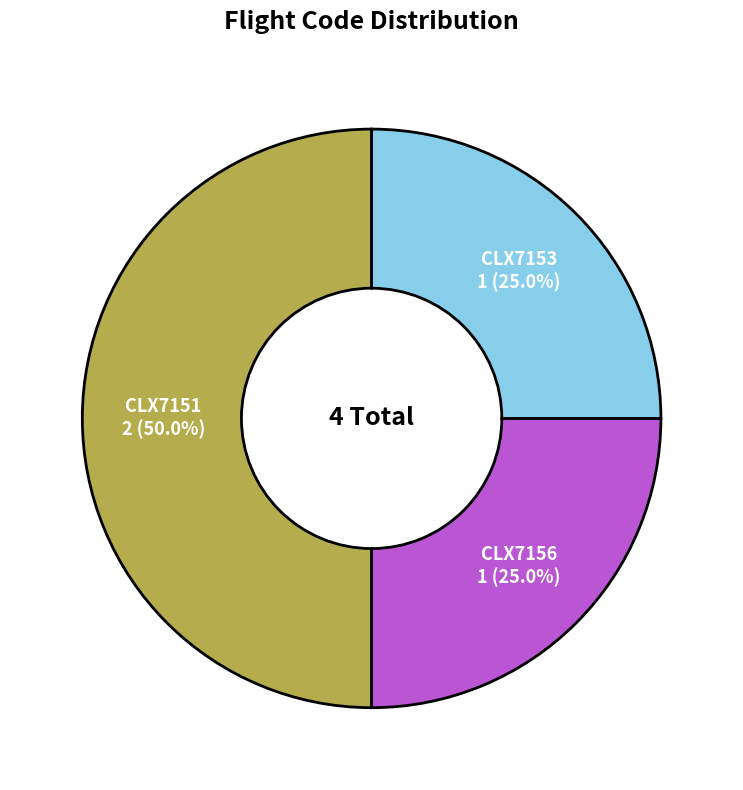

What is the largest slice in the pie chart?

CLX7151